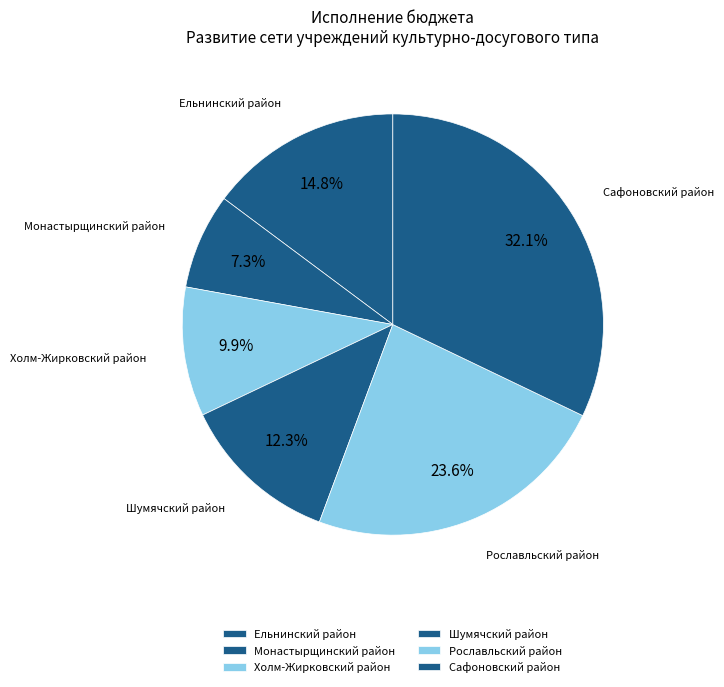

To the nearest percent, what is the difference between the Сафоновский район and Холм-Жирковский район slice percentages?

22%